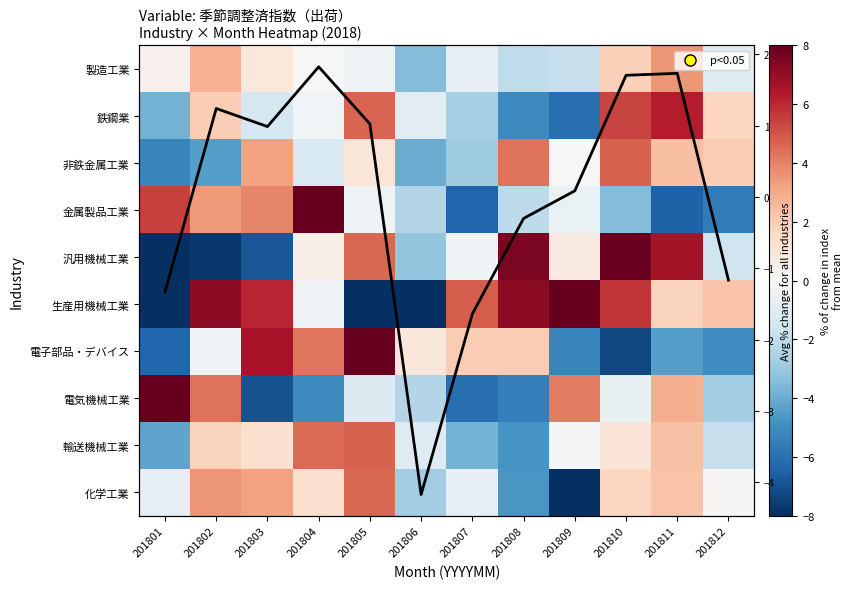

True or false: 生産用機械工業 has a value of 2.3 at 201812.

True